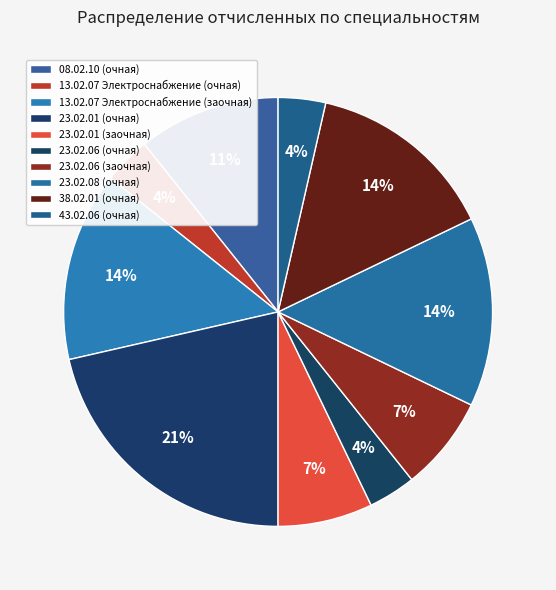

Is it true that 23.02.08 (очная) is 2% of the pie?

False